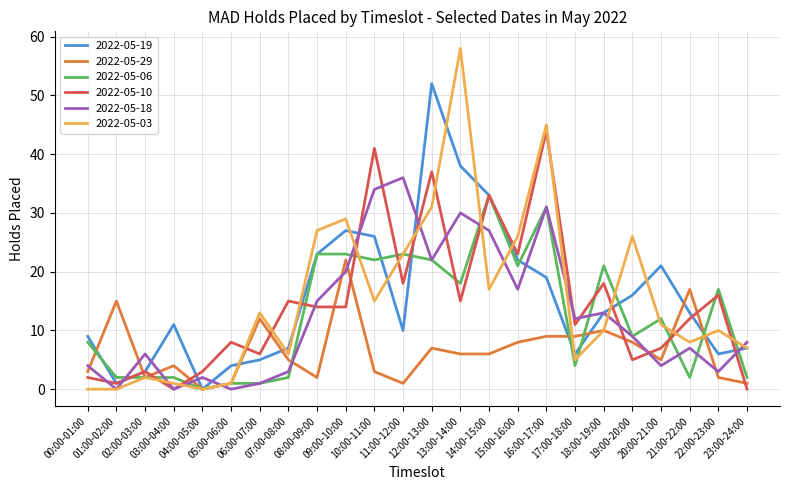

Read the 2022-05-18 value at 13:00-14:00.

30